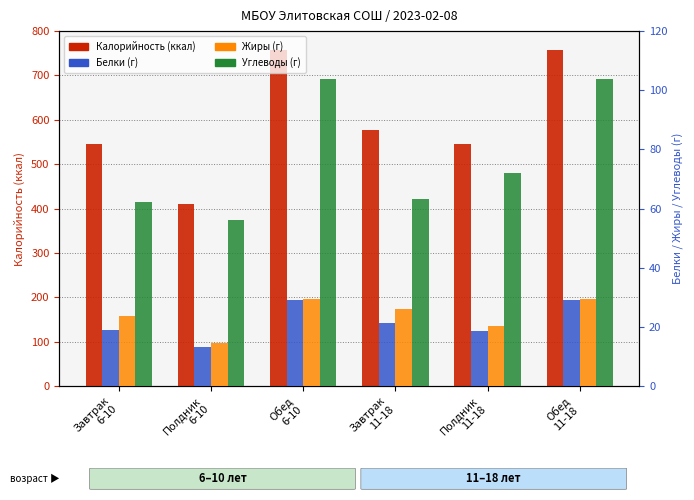

What position from the right is Обед
6-10?

4